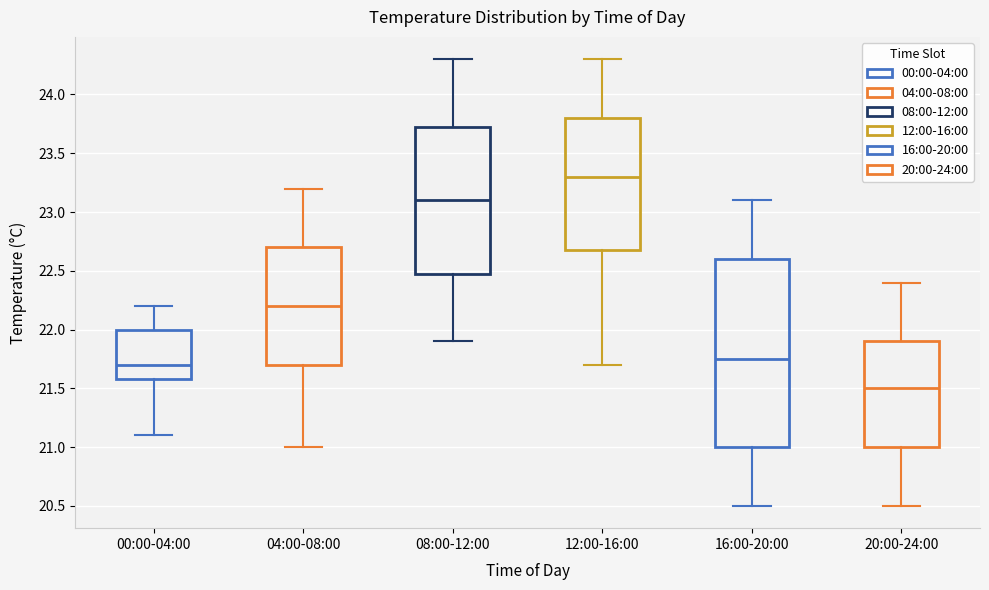

Reading left to right, transcribe this box plot: for each box, give where its median line is, the range the box spans, and where its two whiskers end, as read against the y-axis. The values are not printed on the chart, so give them approximately, as read against the axis.

00:00-04:00: median 21.70, box 21.60 to 22.00, whiskers 21.10 to 22.20
04:00-08:00: median 22.20, box 21.70 to 22.70, whiskers 21.00 to 23.20
08:00-12:00: median 23.10, box 22.50 to 23.75, whiskers 21.90 to 24.30
12:00-16:00: median 23.30, box 22.70 to 23.80, whiskers 21.70 to 24.30
16:00-20:00: median 21.75, box 21.00 to 22.60, whiskers 20.50 to 23.10
20:00-24:00: median 21.50, box 21.00 to 21.90, whiskers 20.50 to 22.40